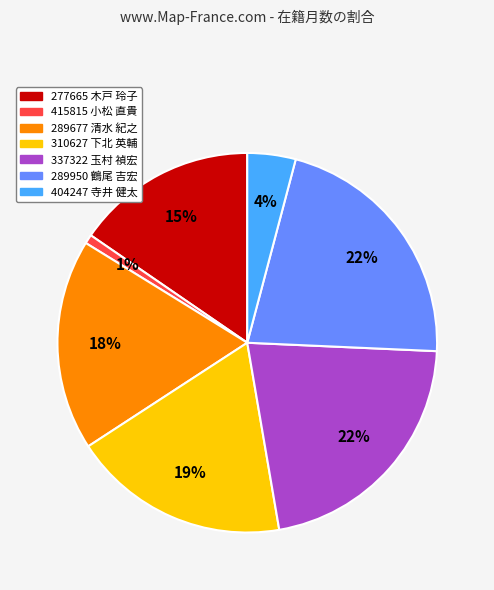

Is there any slice that represents more than half of the pie?

No